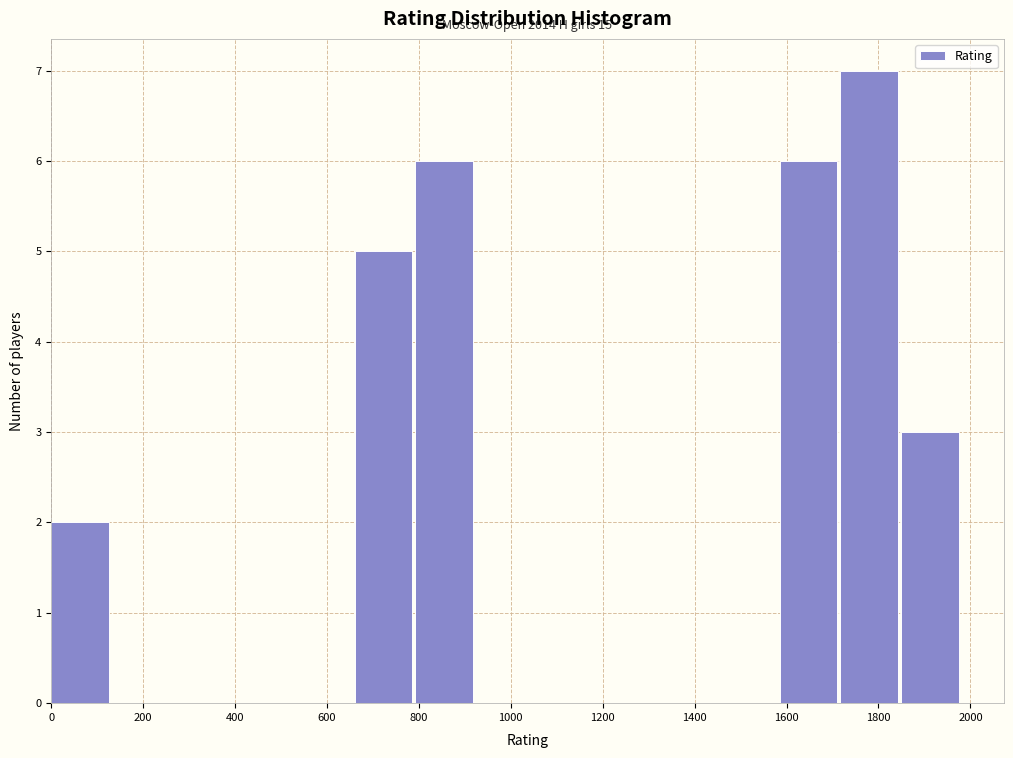

Over which range of the x-axis is the bar tallest?

1720 to 1840